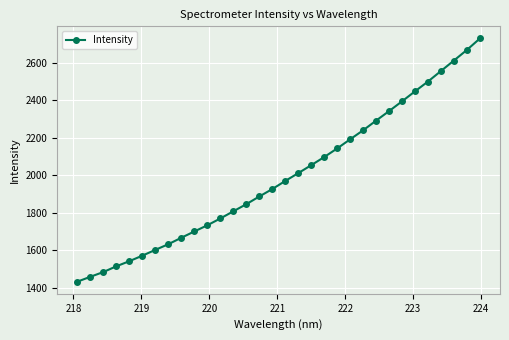

What is the sum of all values?

63839.7